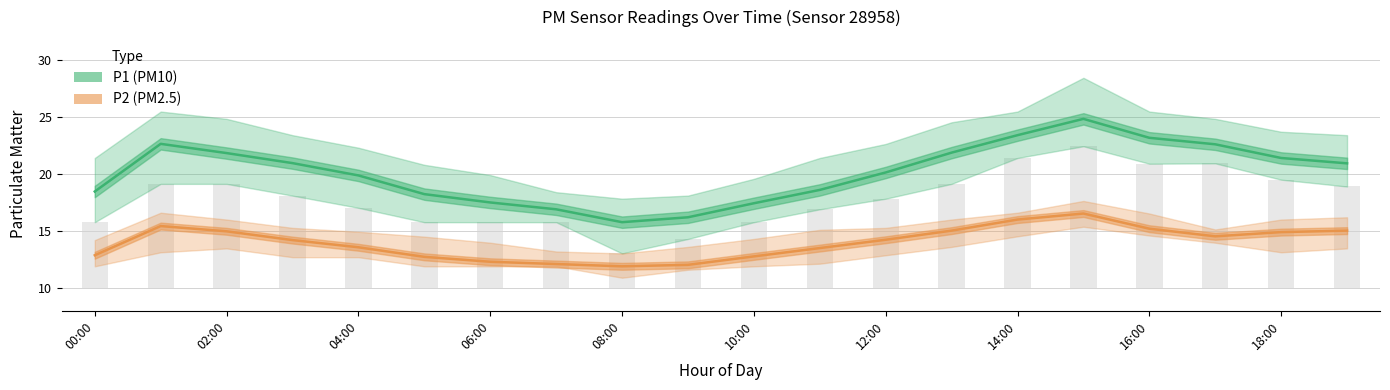

Is the value of P2 (PM2.5) at 02:00 greater than the value of P1 (PM10) at 19?

No